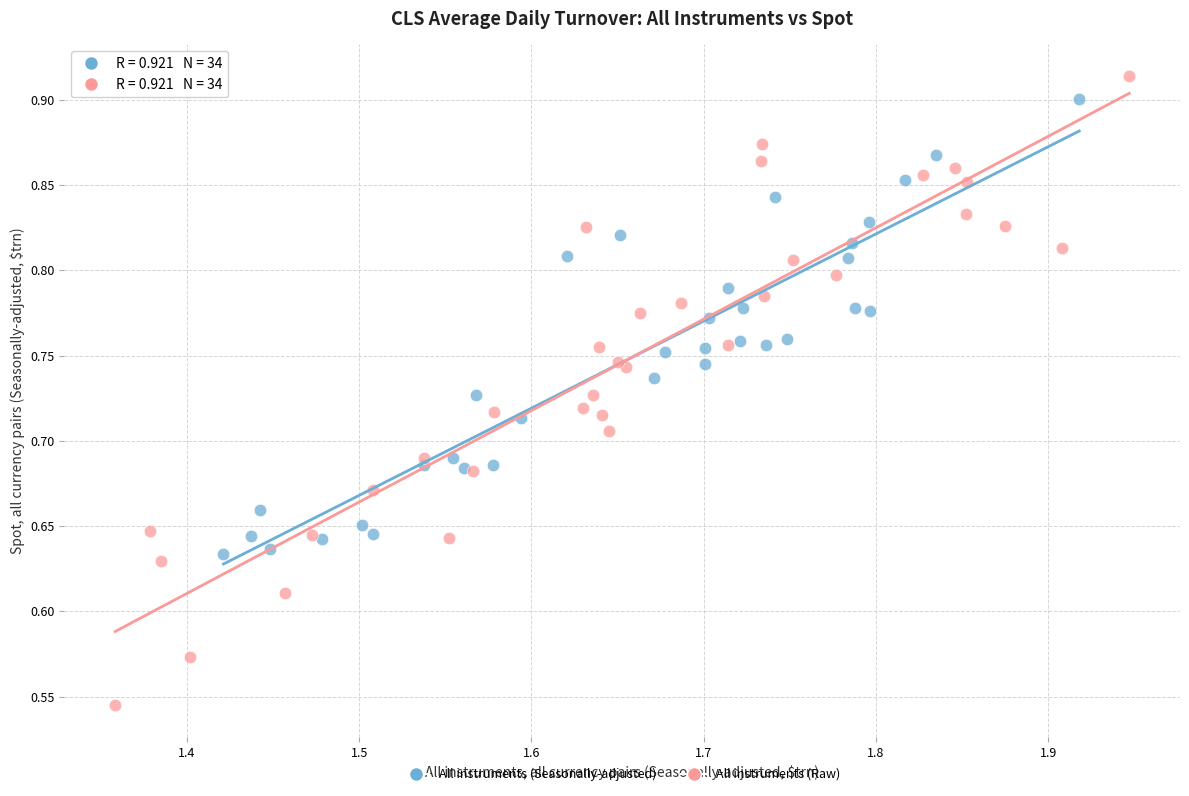

Which series contains the lowest Y value?

All instruments (Raw)